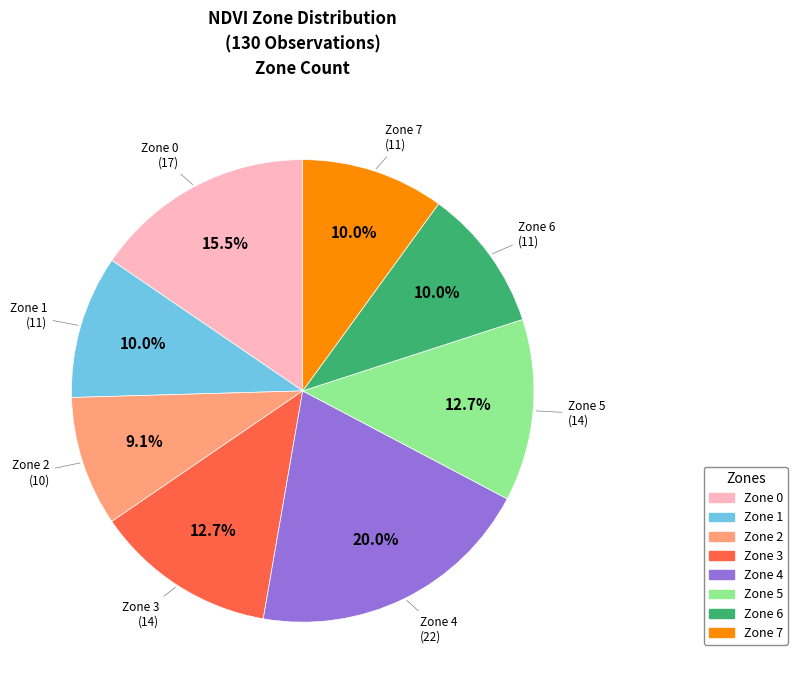

Is it true that Zone 3 is 13% of the pie?

True